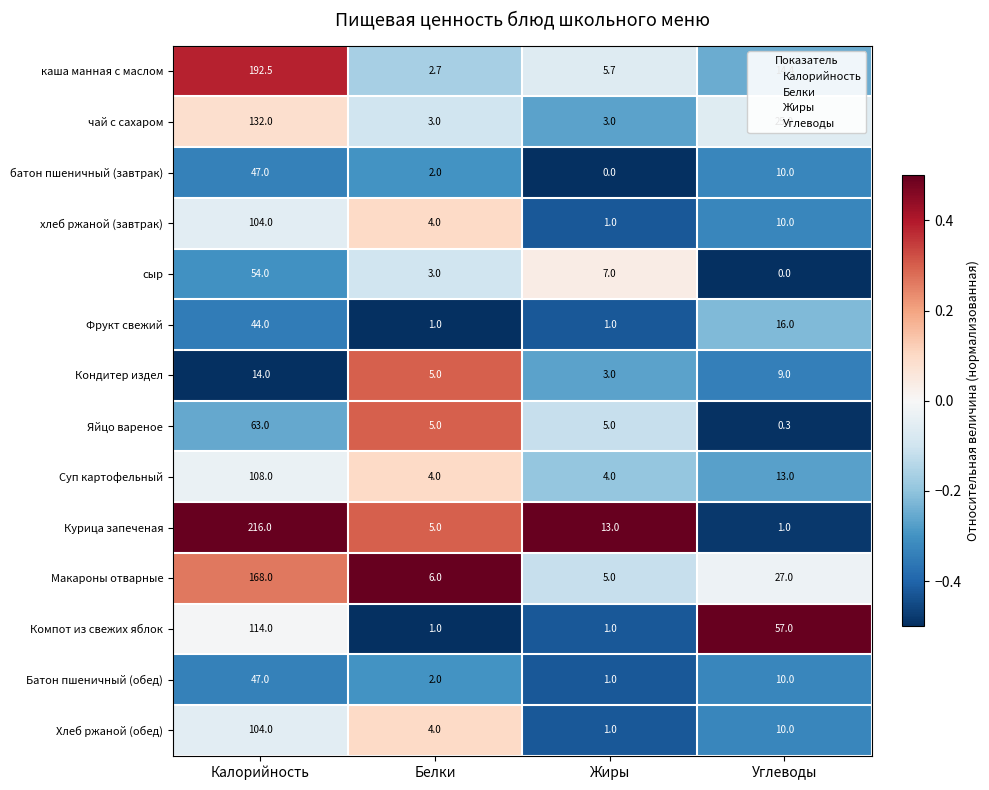

Which series has the largest total across all categories?

Курица запеченая